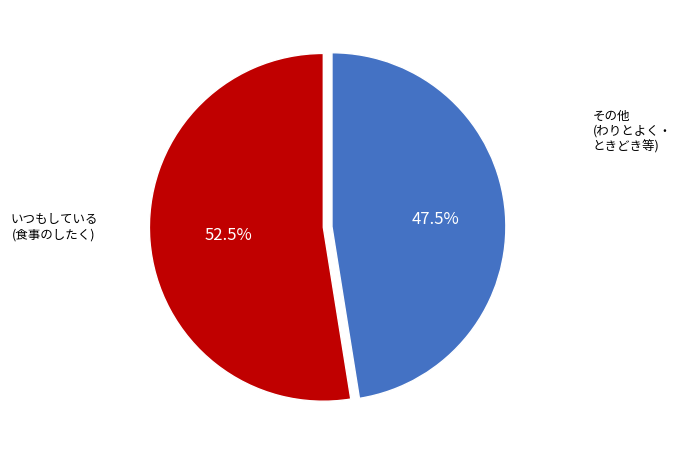

Combined, do いつもしている and その他 account for over 50%?

Yes